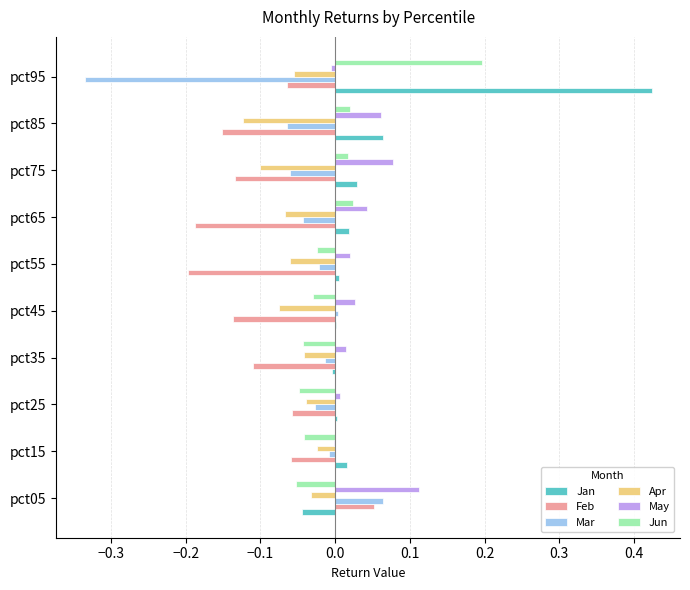

What is the sum of all Feb values?

-1.0